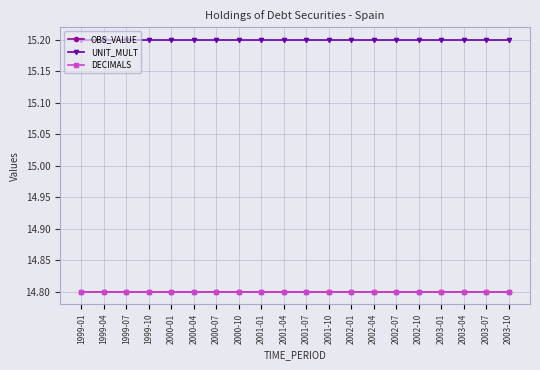

Is this an area chart (filled region under the line)?

No